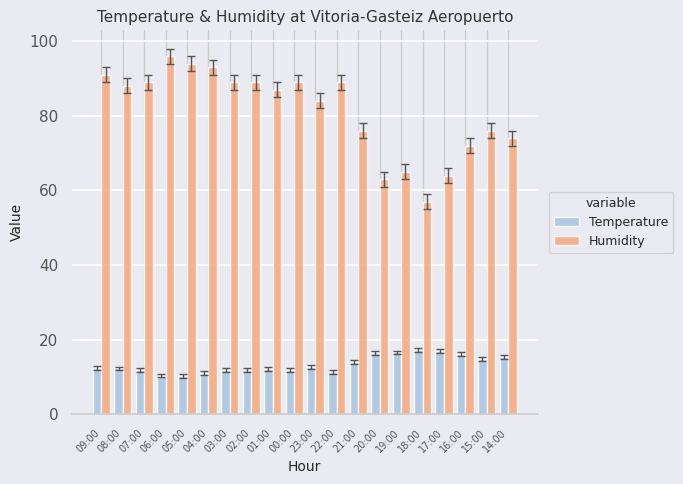

At how many categories does at least one series exceed 17?

20